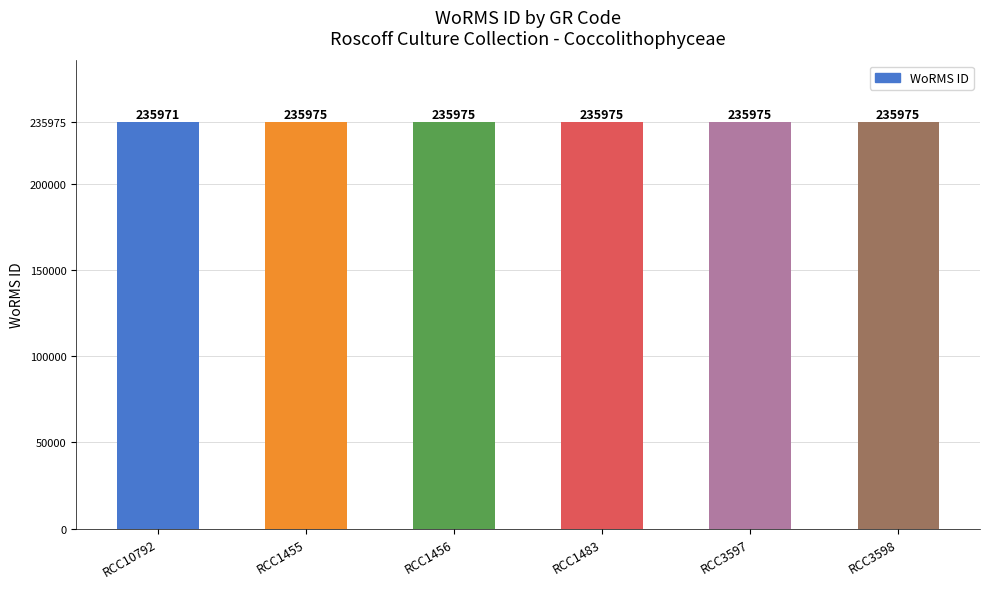

What is the sum of the values at RCC1455 and RCC1483?

471950